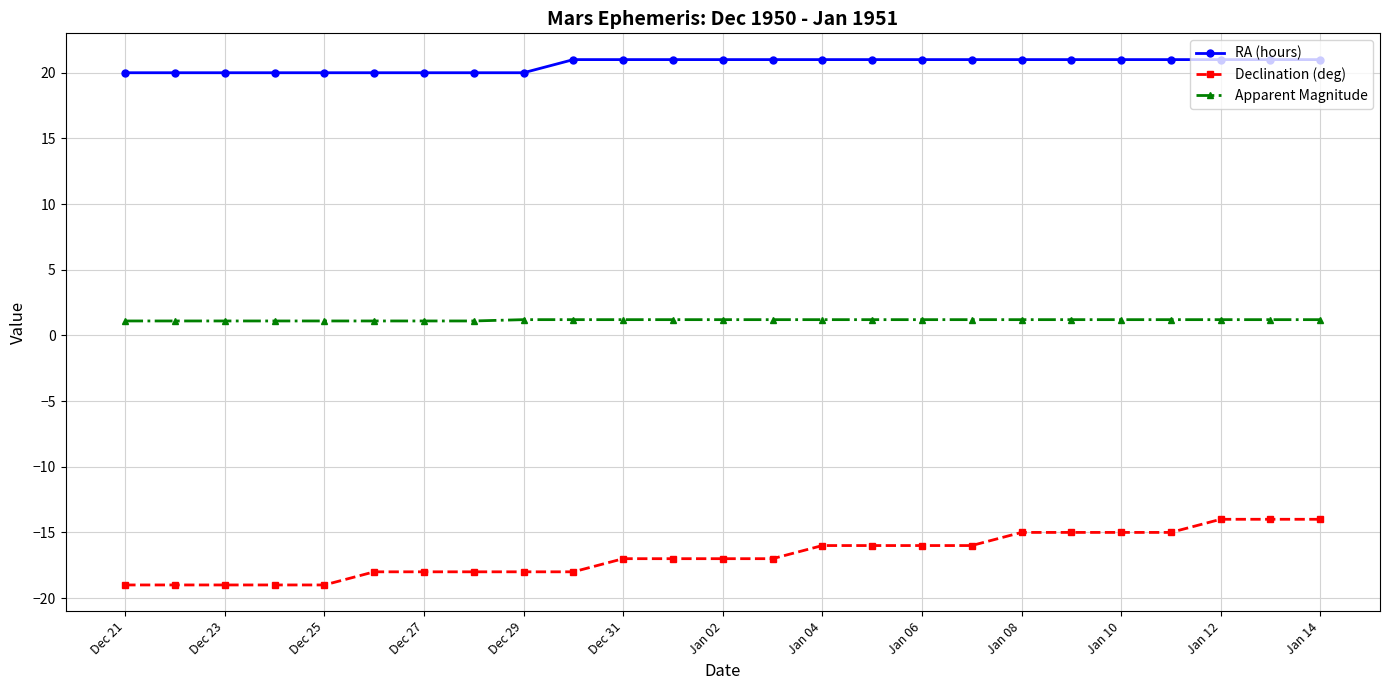

List the series in order of their peak value, highest first.

RA (hours), Apparent Magnitude, Declination (deg)